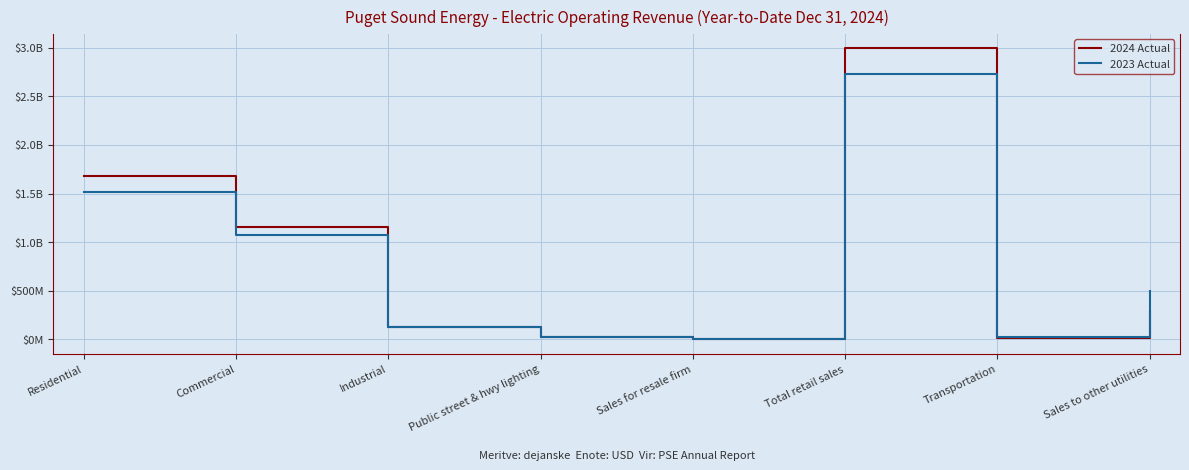

Is this an area chart (filled region under the line)?

No